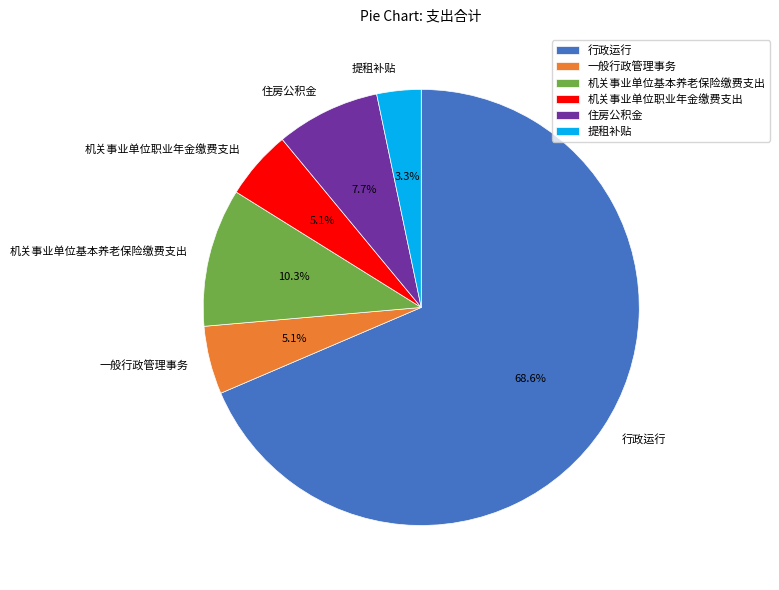

Does any single category account for the majority?

Yes